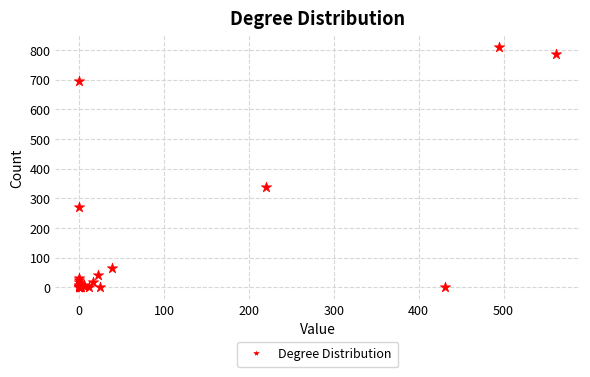

What Y value in the scatter plot is closest to 404?

340